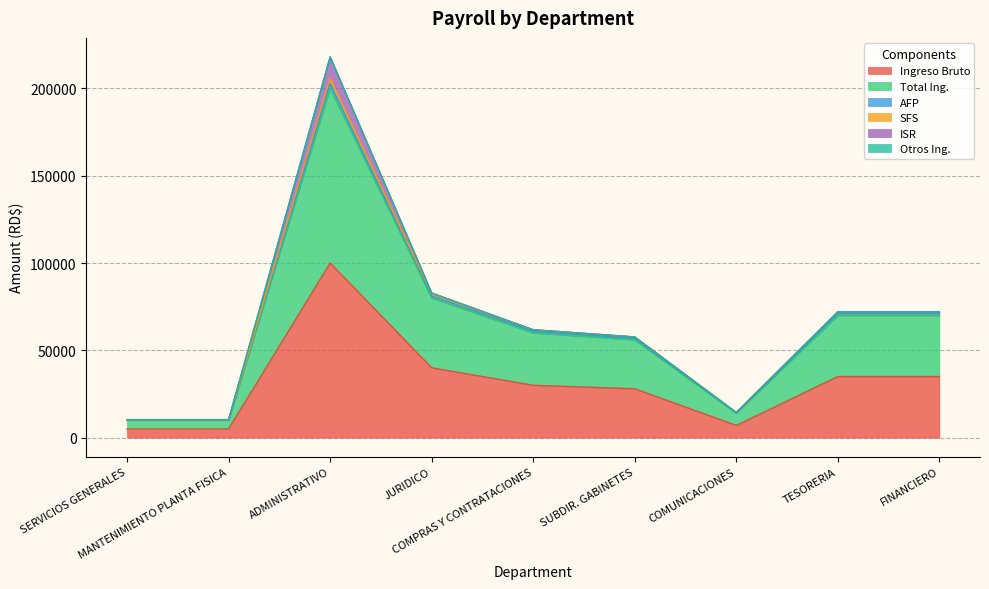

The value of SFS at ADMINISTRATIVO is 205910.0. True or false?

True